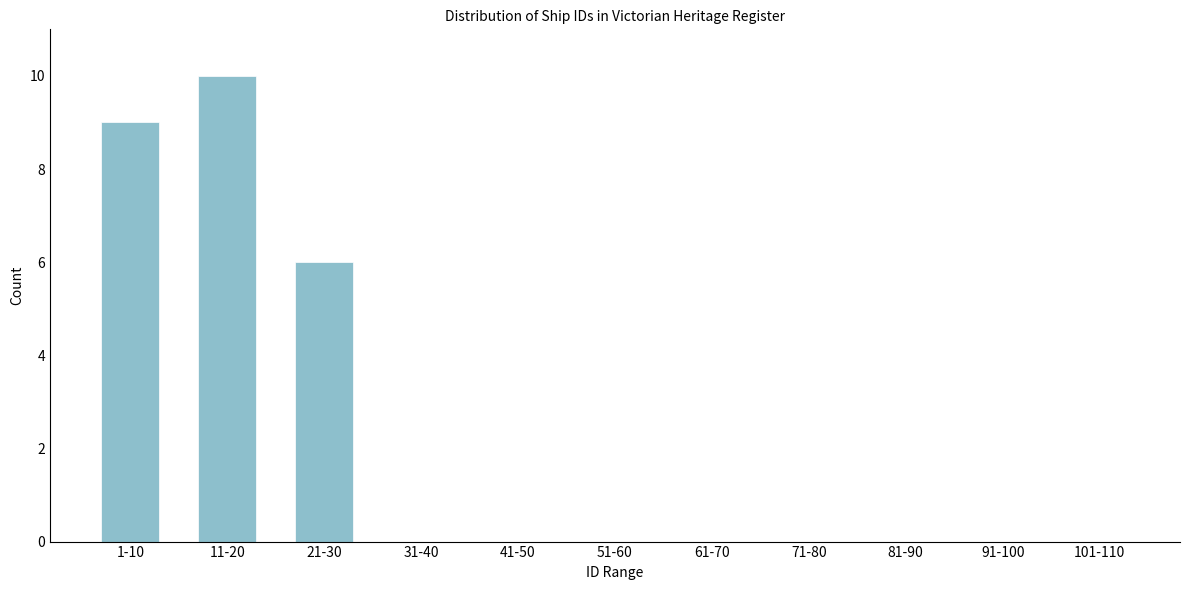

Reading left to right, what are all the values shown in this chart?

1-10=9	11-20=10	21-30=6	31-40=0	41-50=0	51-60=0	61-70=0	71-80=0	81-90=0	91-100=0	101-110=0